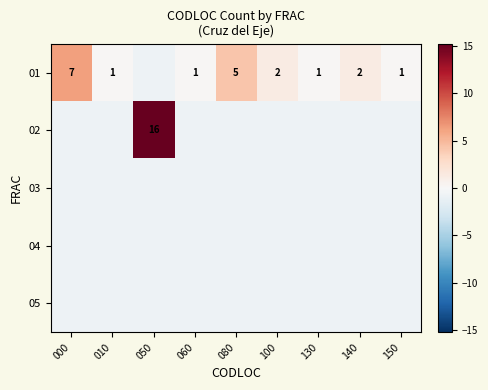

The 01 series shows 0.3 at 150. True or false?

False